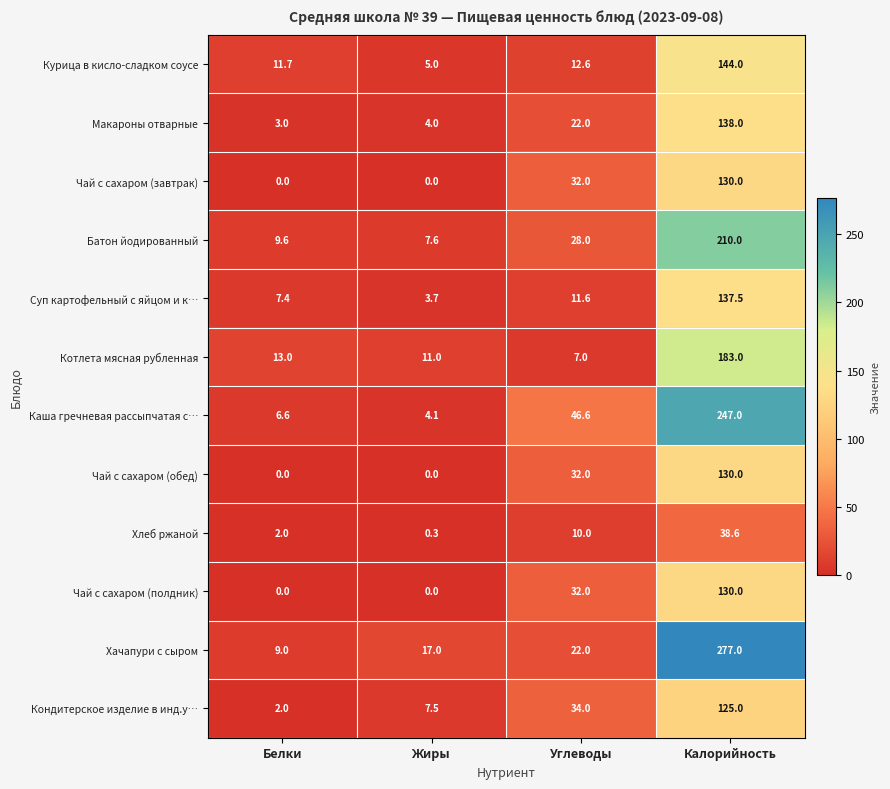

True or false: Кондитерское изделие в инд.у… has a value of 23.7 at Углеводы.

False